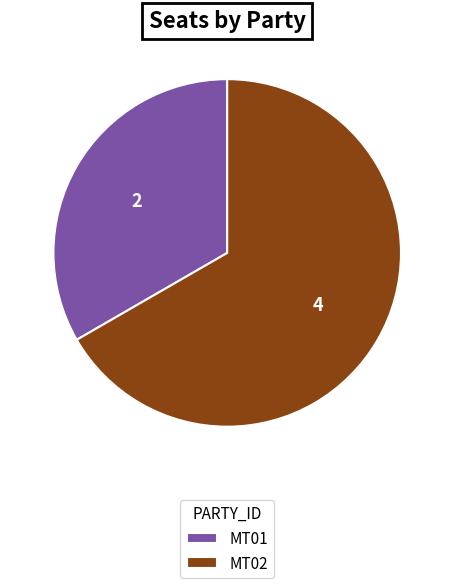

Rank the categories by value from lowest to highest.

MT01, MT02